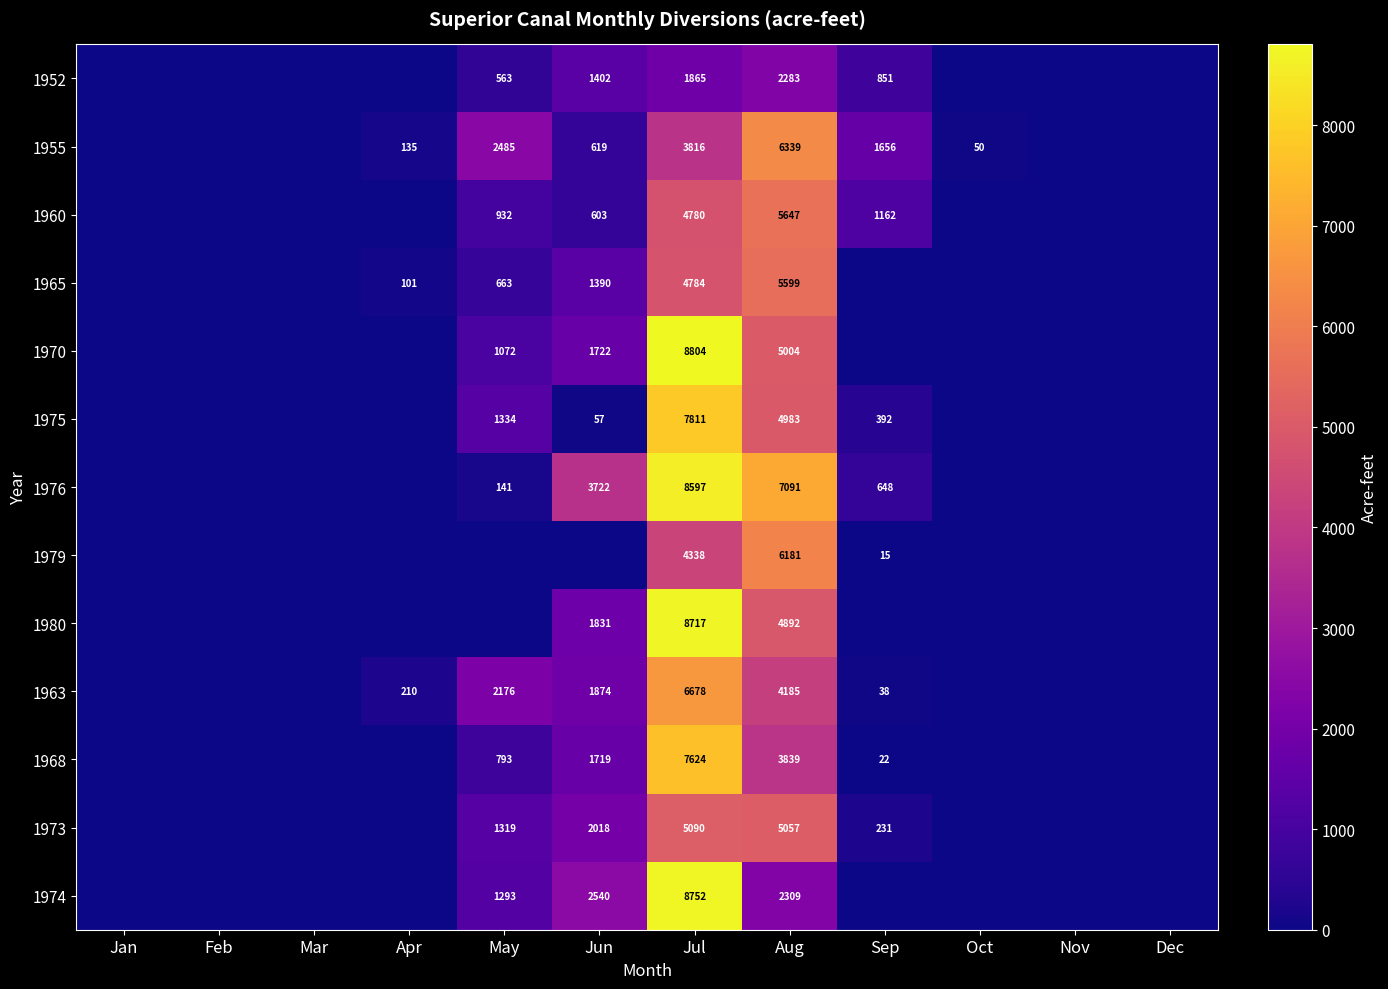

At how many categories does at least one series exceed 2307?

4